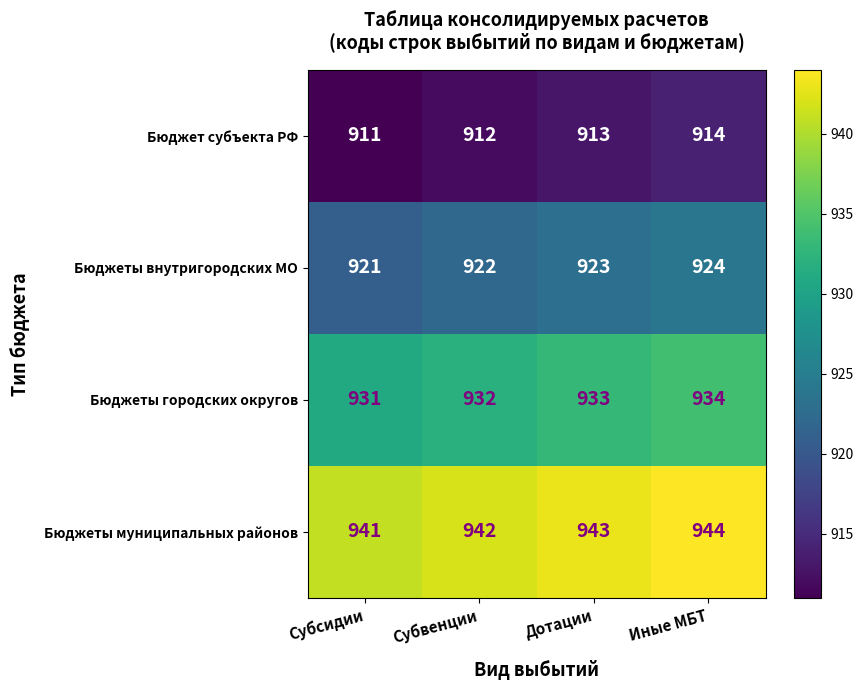

Which category has the highest value in the Бюджеты внутригородских МО series?

Иные МБТ